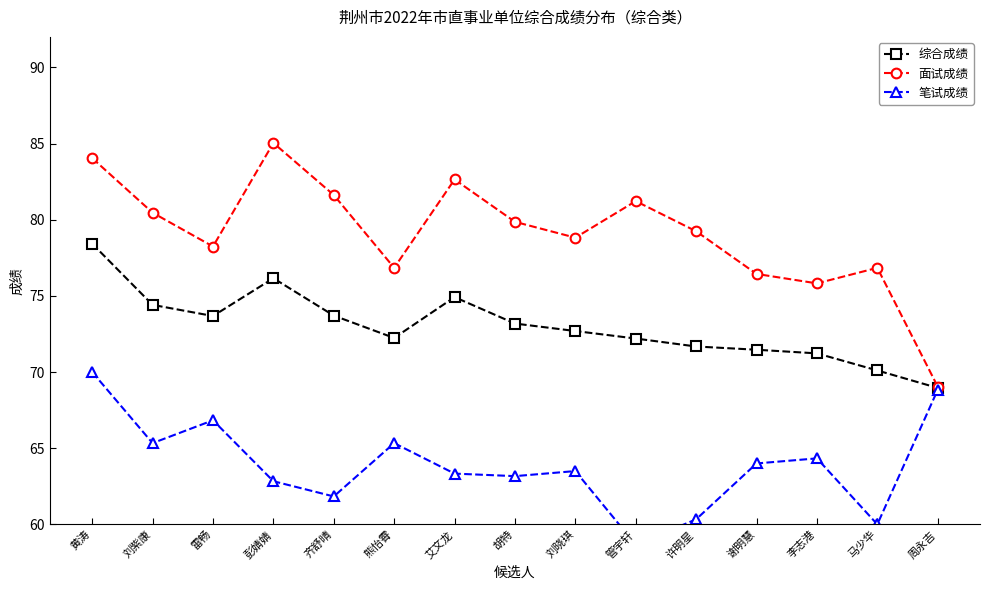

Where is 笔试成绩 nearest to the value 64?

谢明慧